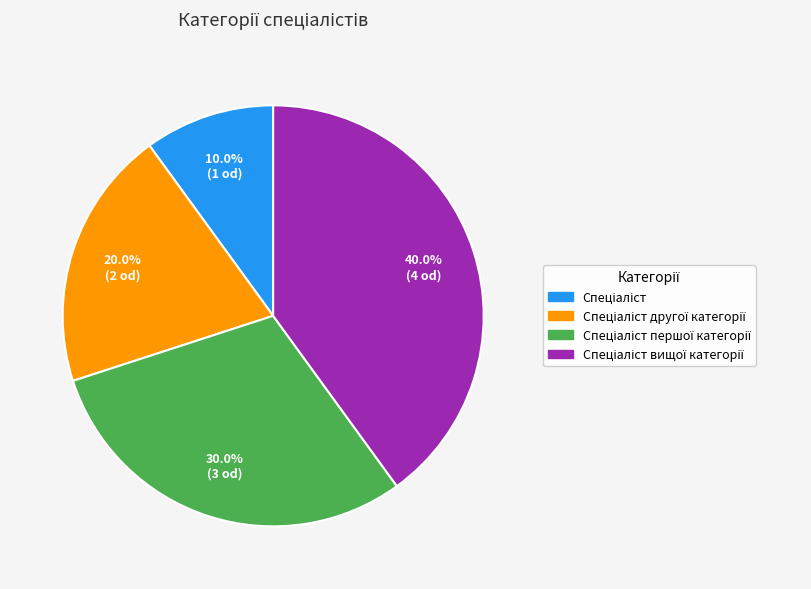

Is there a majority slice in this chart?

No